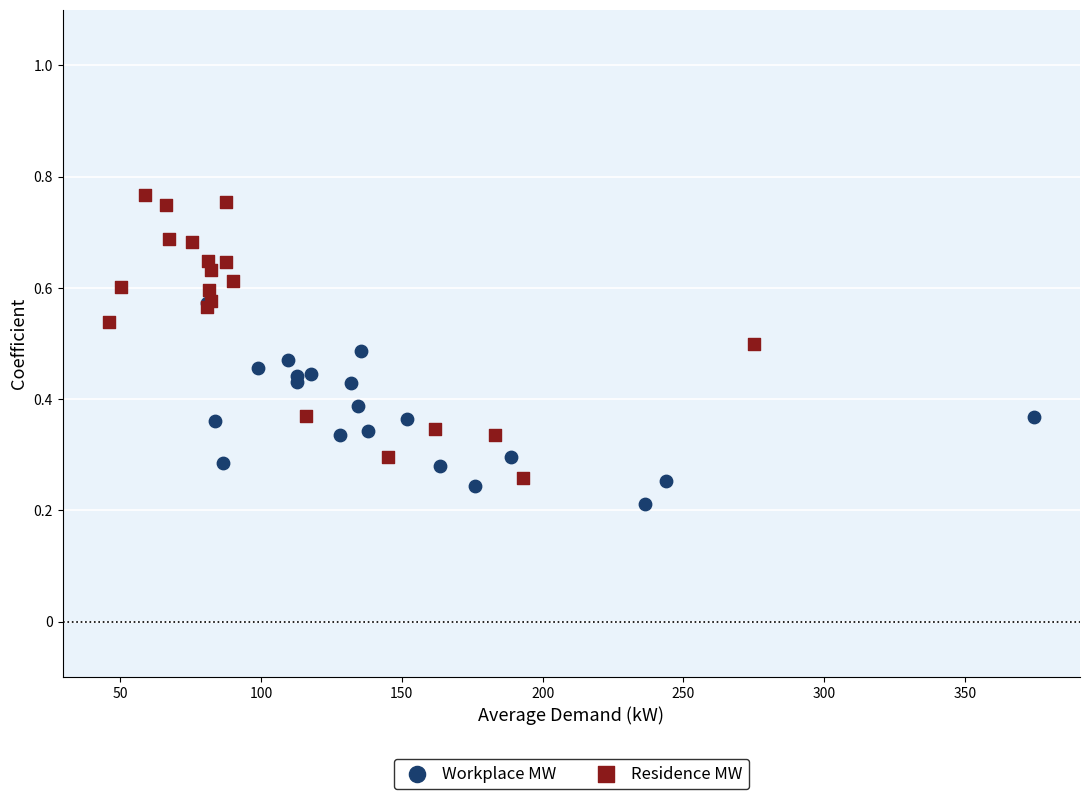

Which series contains the highest Y value?

Residence MW